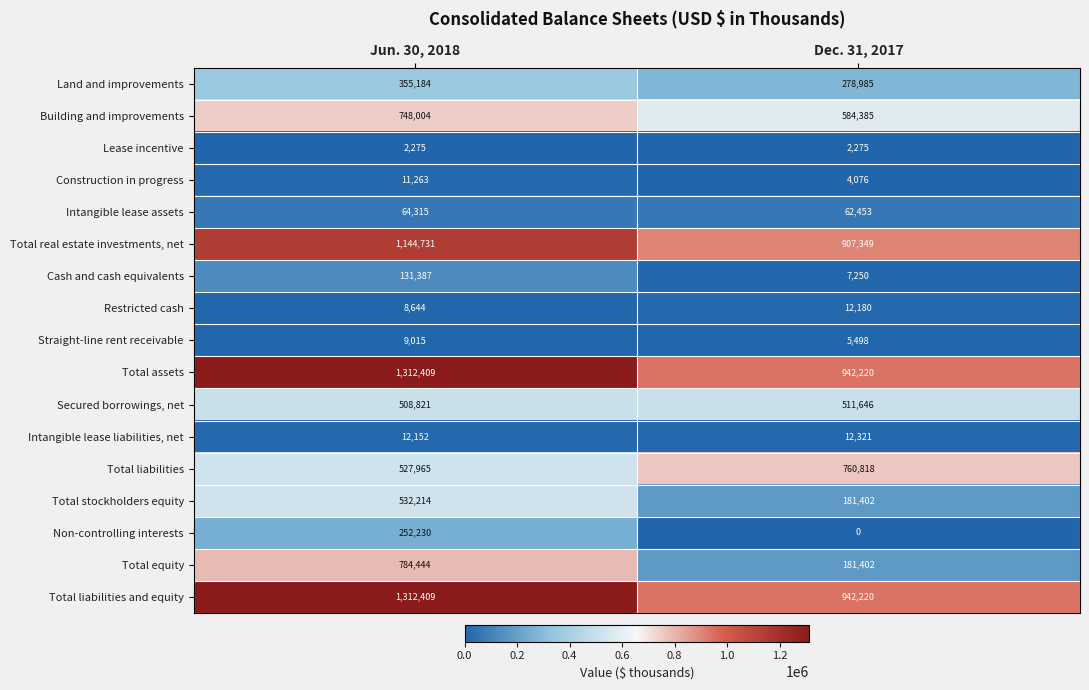

The Straight-line rent receivable series shows 5498 at Dec. 31, 2017. True or false?

True